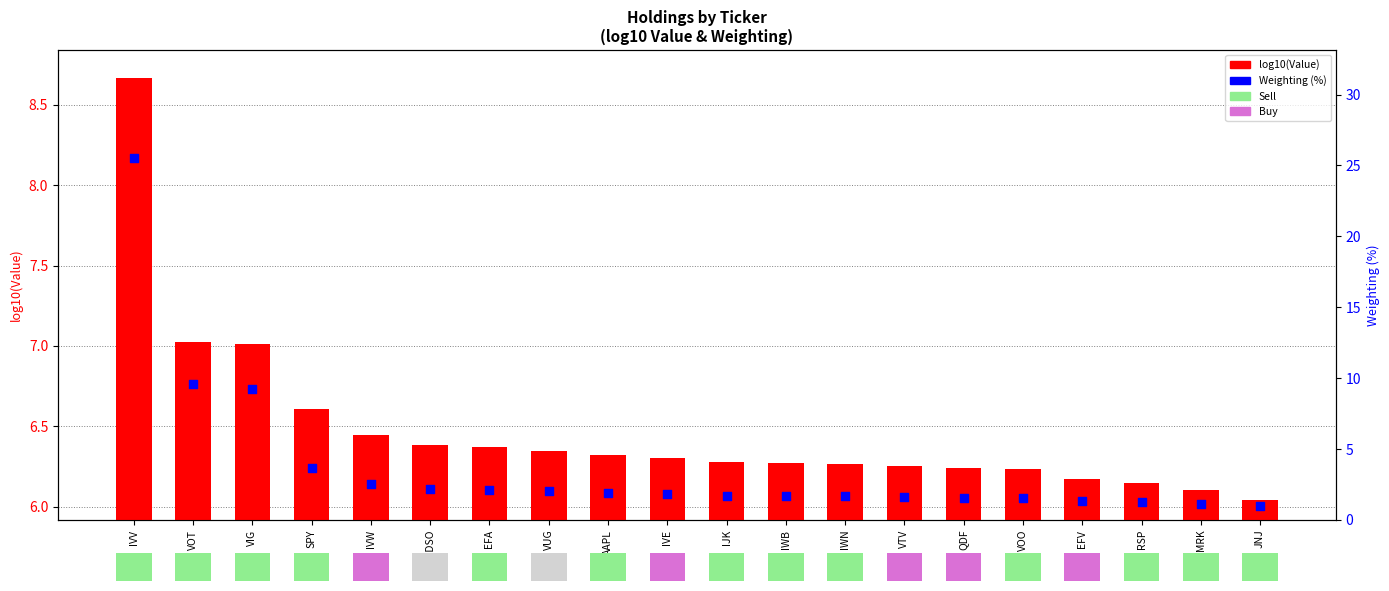

Which series has the widest spread of Y values?

Weighting (%)